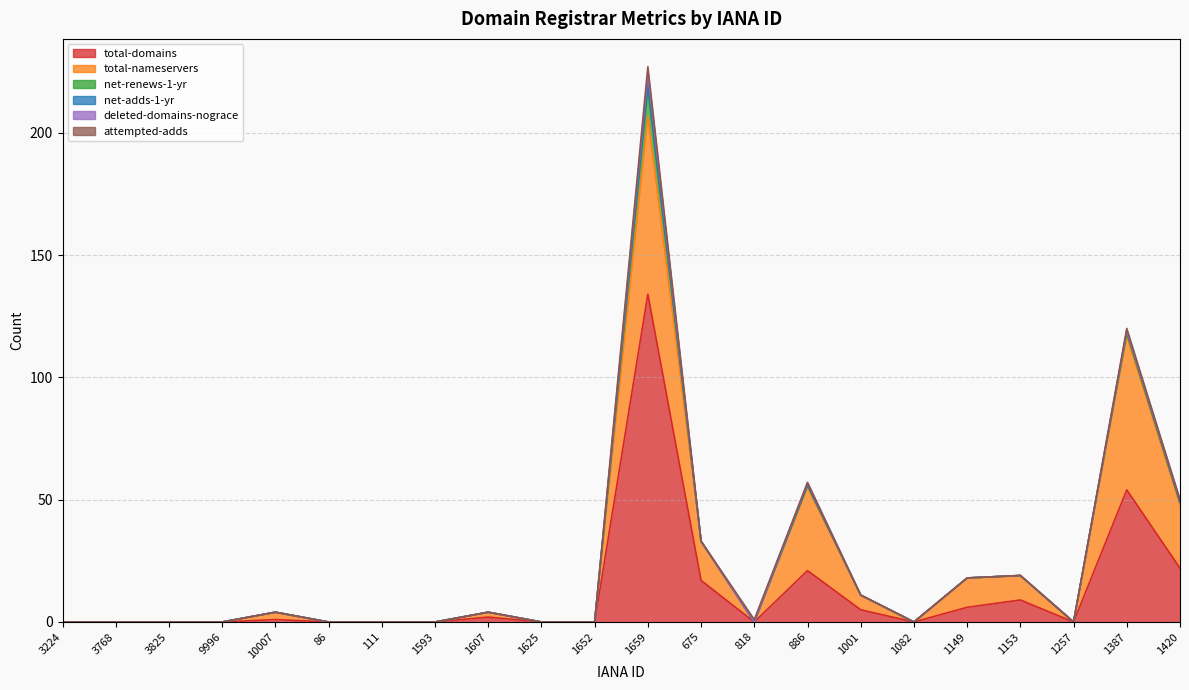

Where is deleted-domains-nograce nearest to the value 2?

886